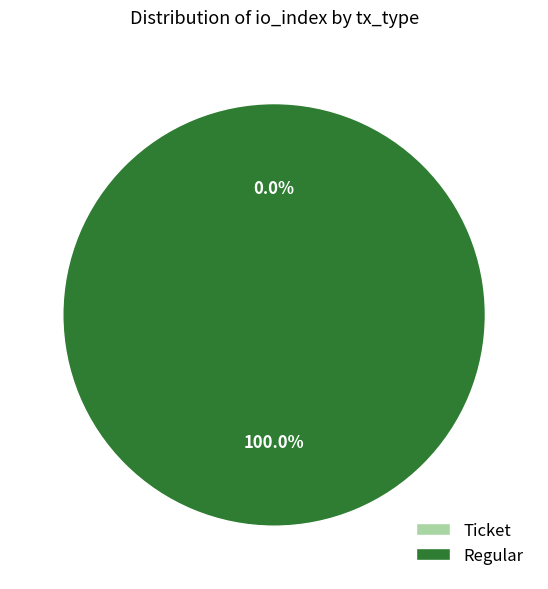

To the nearest percent, what percentage of the pie is Regular?

100%